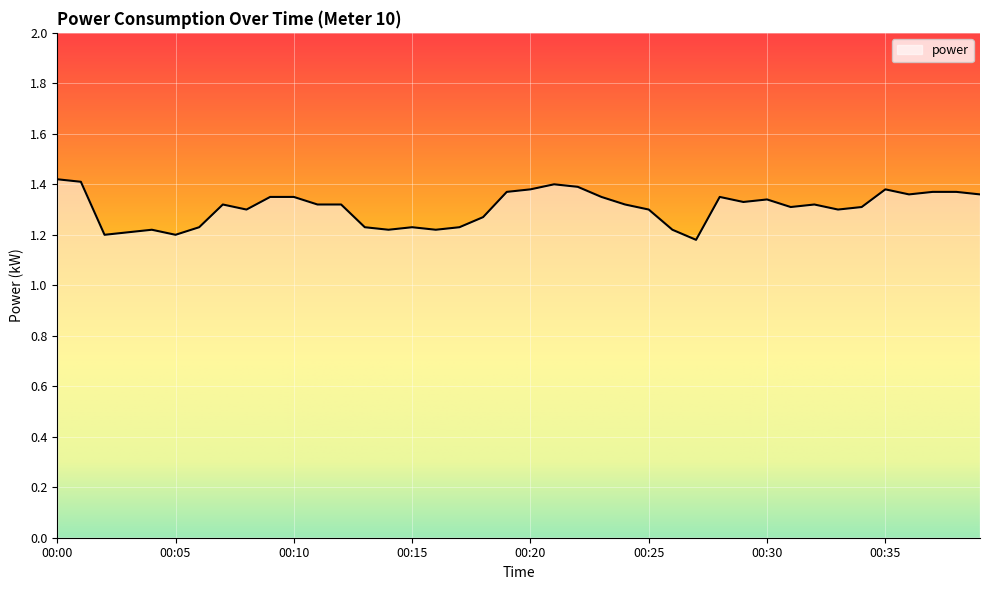

Reading left to right, transcribe all the data shown in this chart.

00:00=1.4	00:01=1.4	00:02=1.2	00:03=1.2	00:04=1.2	00:05=1.2	00:06=1.2	00:07=1.3	00:08=1.3	00:09=1.4	00:10=1.4	00:11=1.3	00:12=1.3	00:13=1.2	00:14=1.2	00:15=1.2	00:16=1.2	00:17=1.2	00:18=1.3	00:19=1.4	00:20=1.4	00:21=1.4	00:22=1.4	00:23=1.4	00:24=1.3	00:25=1.3	00:26=1.2	00:27=1.2	00:28=1.4	00:29=1.3	00:30=1.3	00:31=1.3	00:32=1.3	00:33=1.3	00:34=1.3	00:35=1.4	00:36=1.4	00:37=1.4	00:38=1.4	00:39=1.4